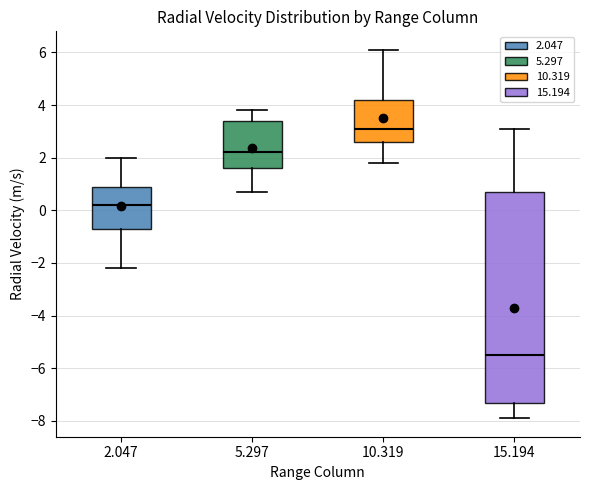

Where does the median line of the box at x = 2.047 sit on the y-axis? The values are not printed on the chart, so give them approximately, as read against the axis.

0.2